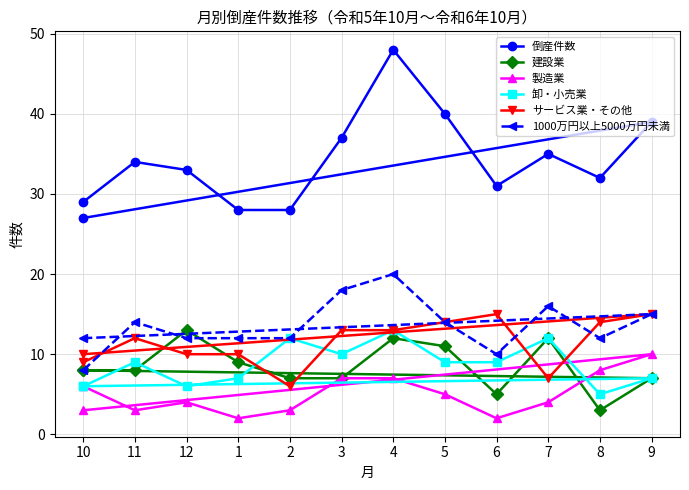

What is the difference between the highest and lowest values at 6?

29